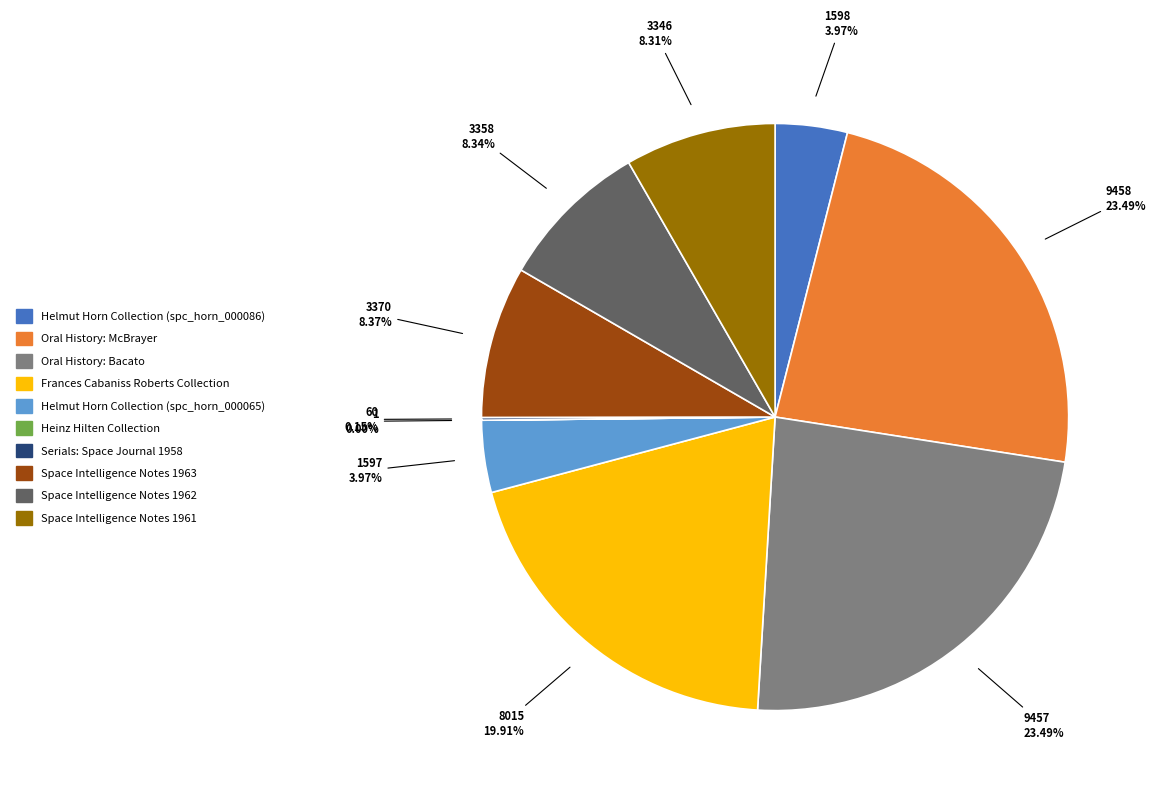

Does Space Intelligence Notes 1962 account for over 50% of the chart?

No